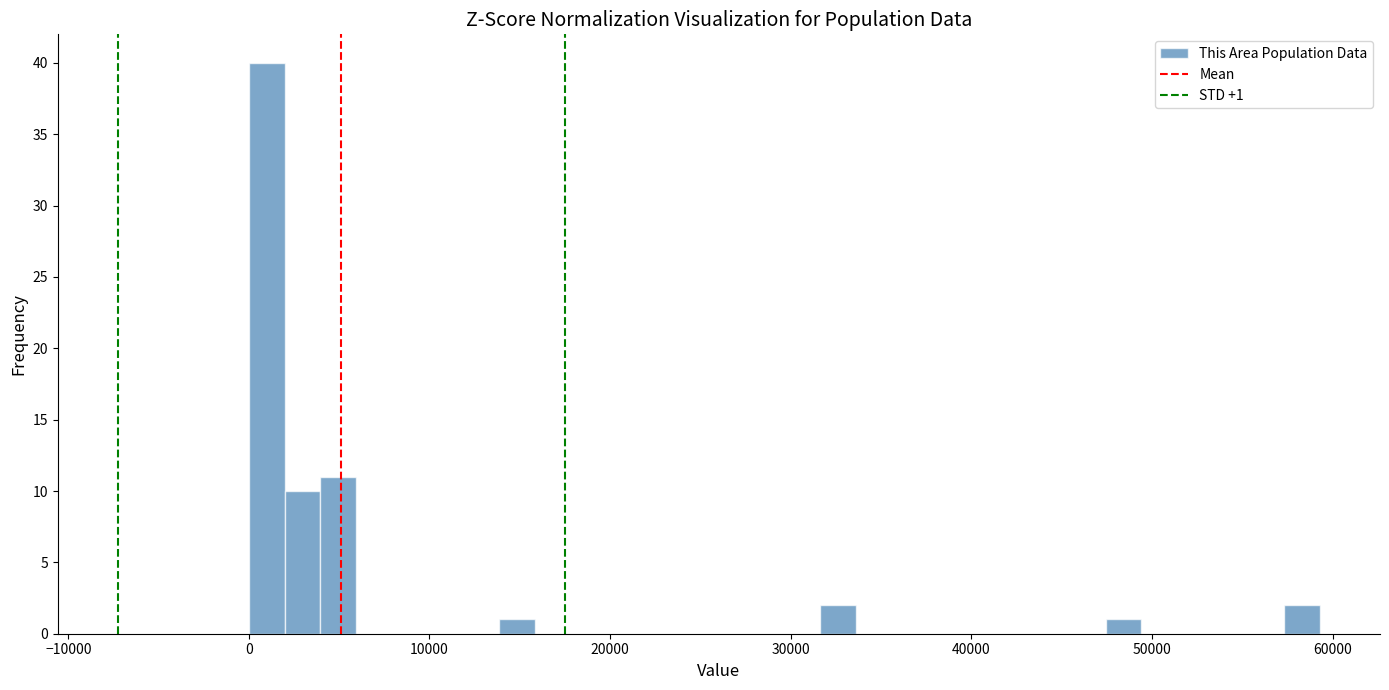

Around what value on the x-axis is the tallest bar? Give the approximate position of its centre, as read against the axis.

1000